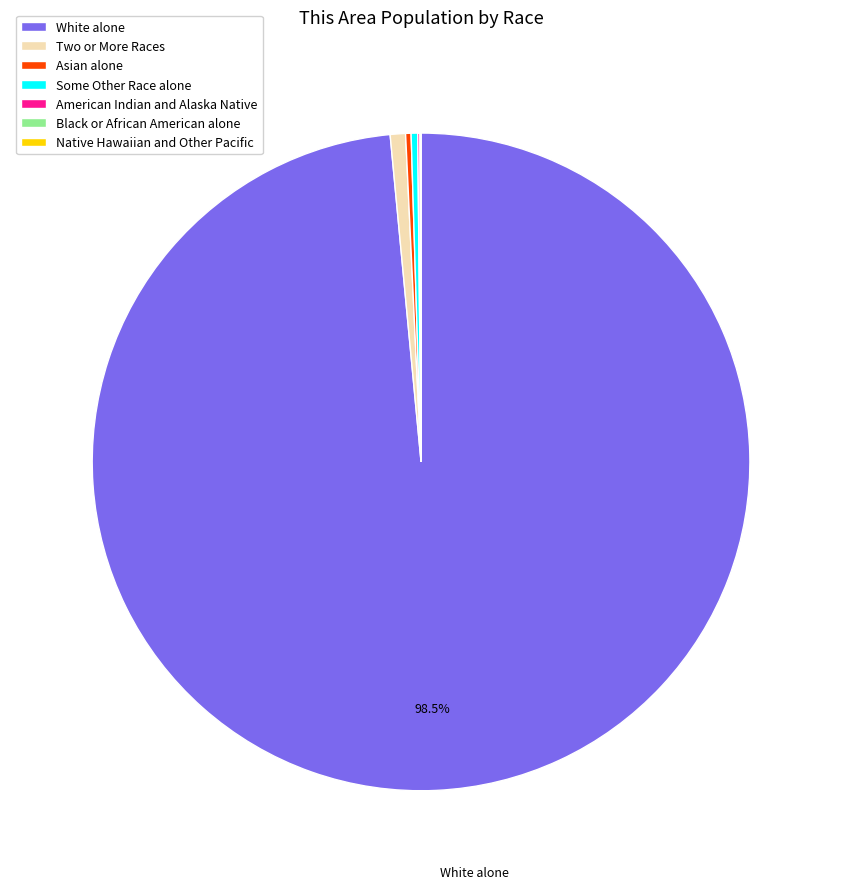

Which slice is the largest?

White alone